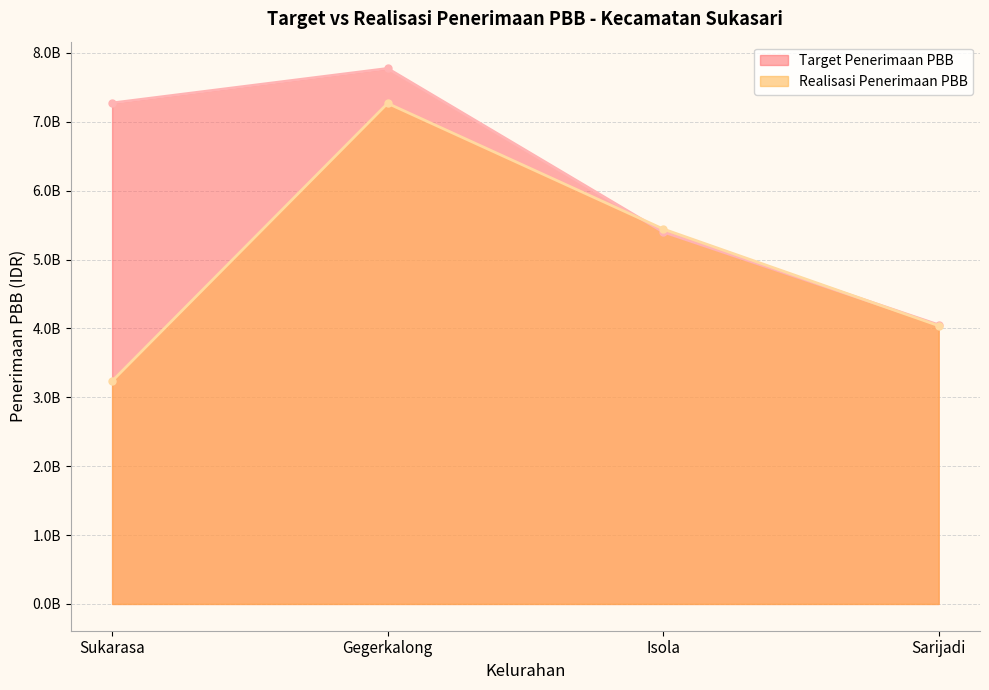

What is the average value of the Realisasi Penerimaan PBB series?

4996026405